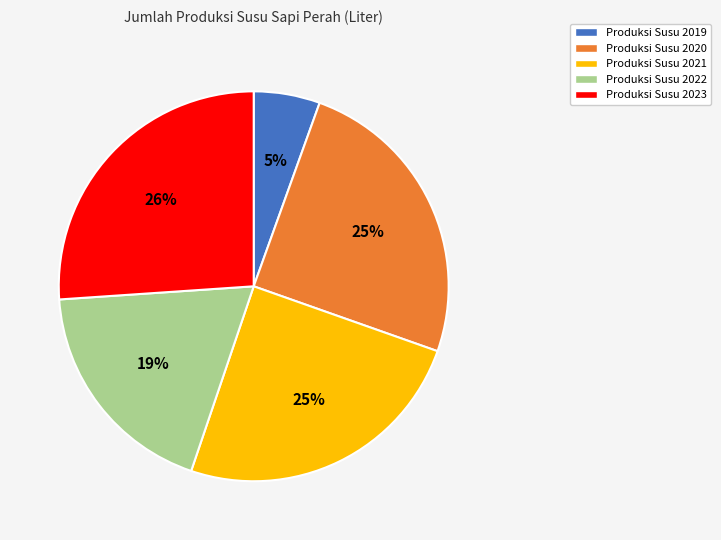

To the nearest percent, what is the difference between the largest and smallest slice percentages?

21%